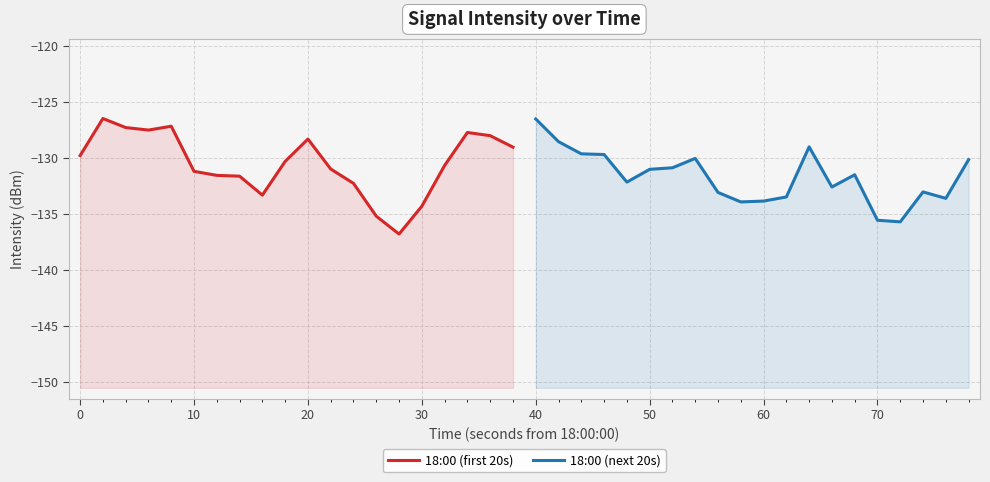

The value of 18:00 (next 20s) at 19 is -211.1. True or false?

False